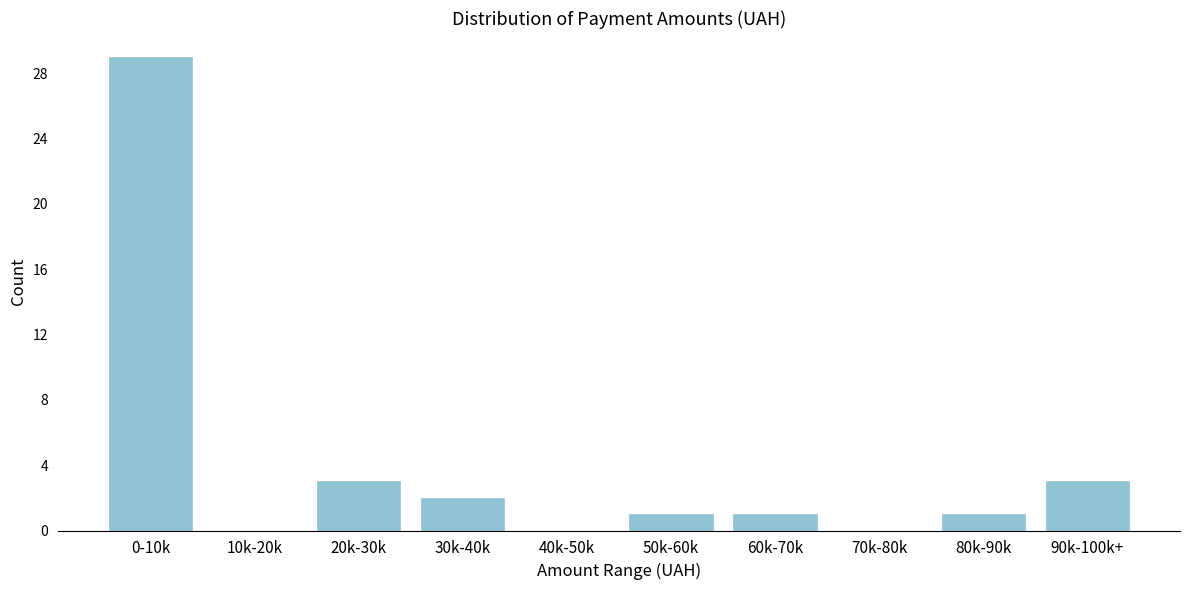

Reading left to right, what are all the values shown in this chart?

0-10k=29	10k-20k=0	20k-30k=3	30k-40k=2	40k-50k=0	50k-60k=1	60k-70k=1	70k-80k=0	80k-90k=1	90k-100k+=3